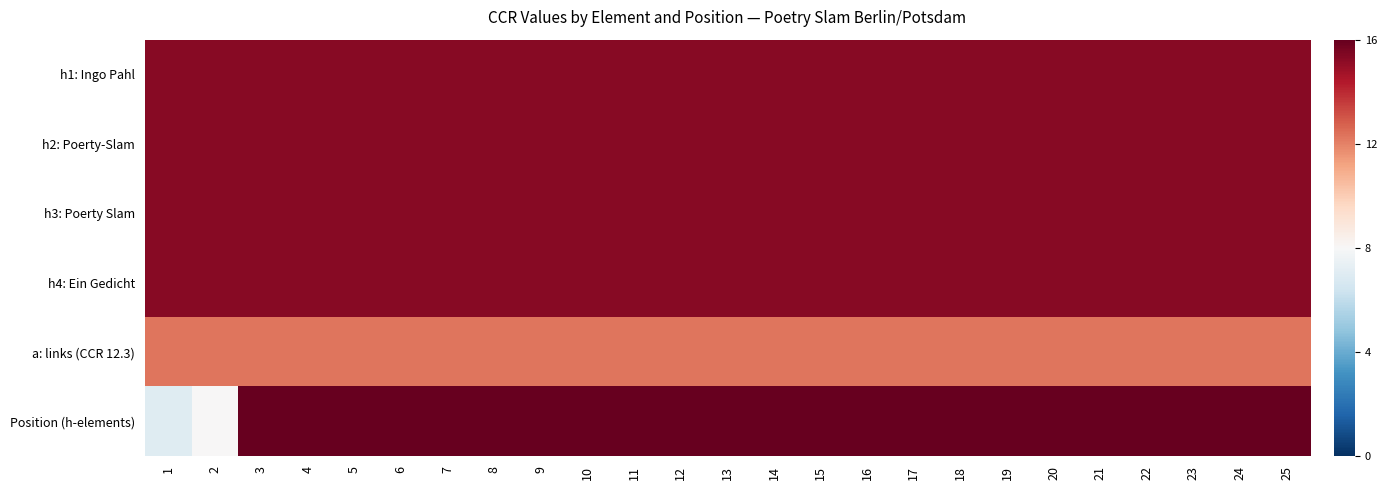

Which series has the widest spread of values?

Position (h-elements)